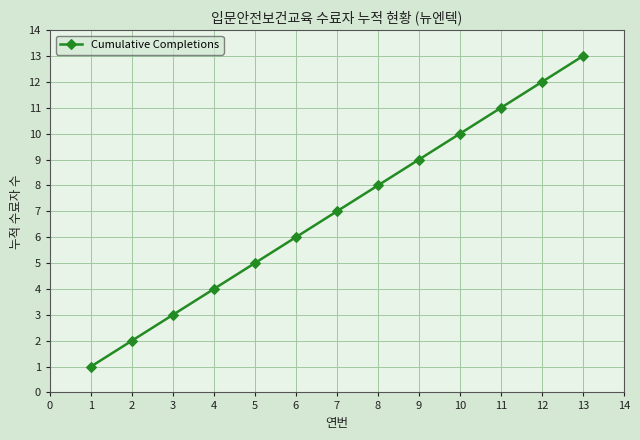

True or false: the data has more than 2 interior local peaks.

False